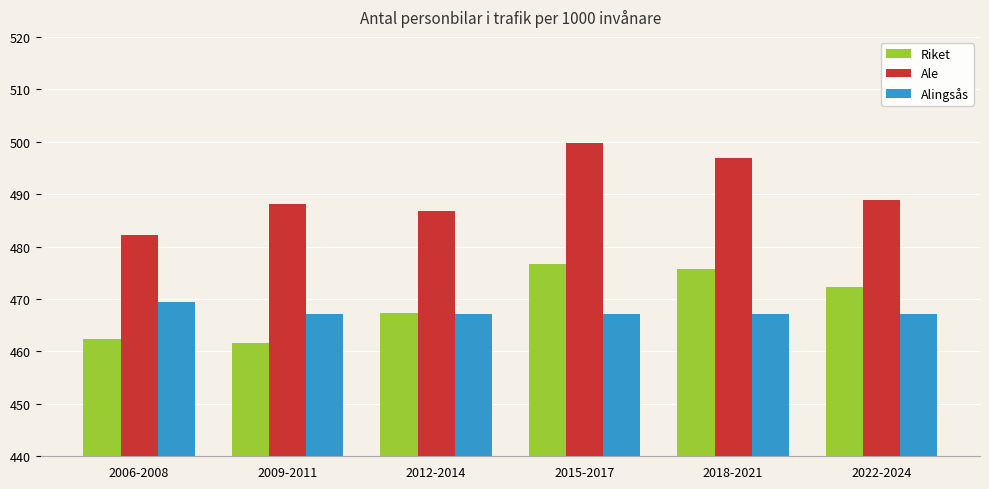

What is the minimum value for Alingsås?

467.1